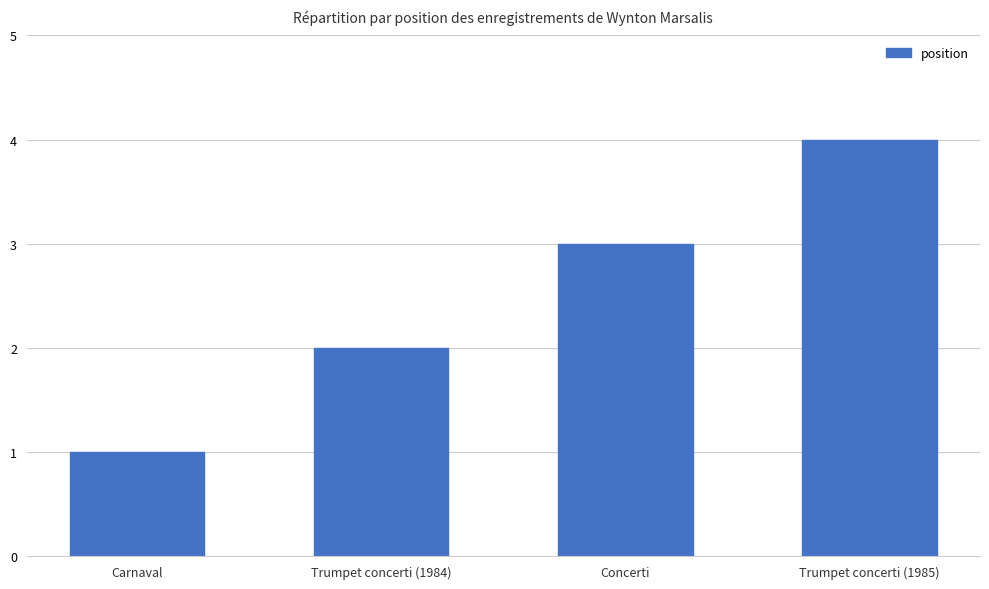

What is the difference between the values at Trumpet concerti (1984) and Concerti?

1